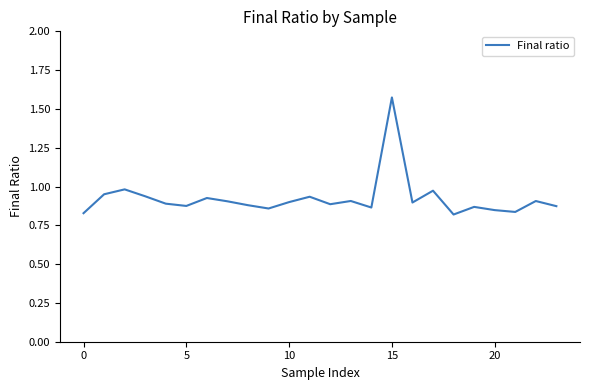

At which category does the chart reach its minimum across all series?

18